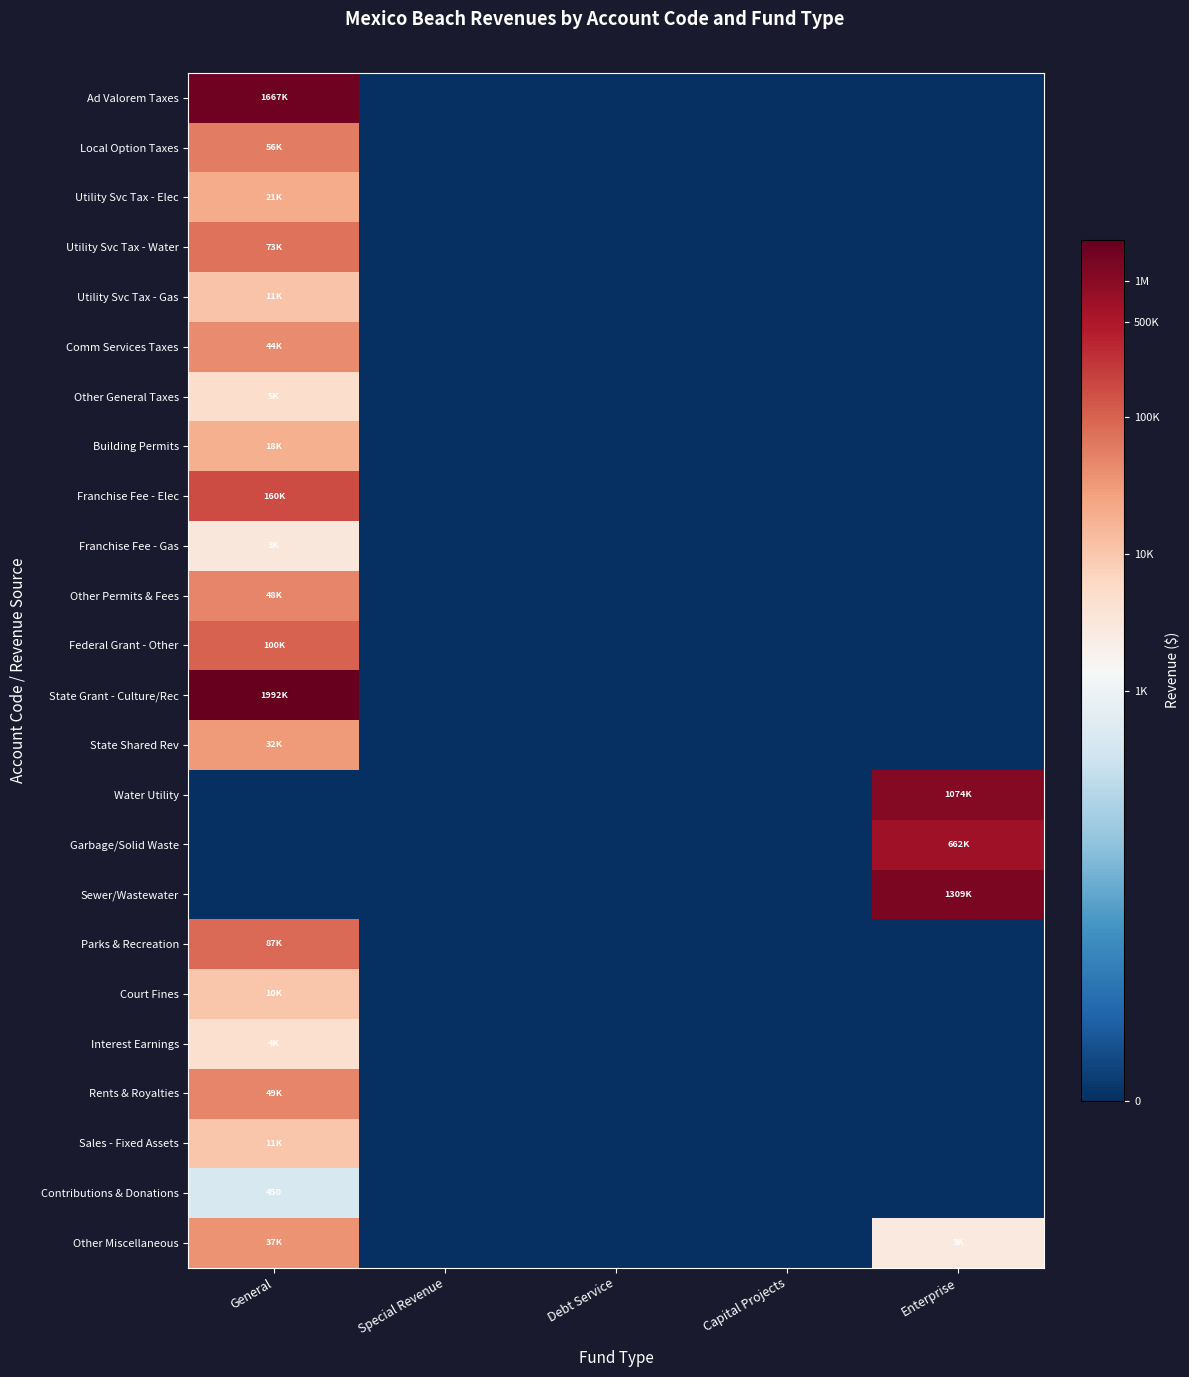

Count the Utility Svc Tax - Gas values in the range 0 to 1.

4